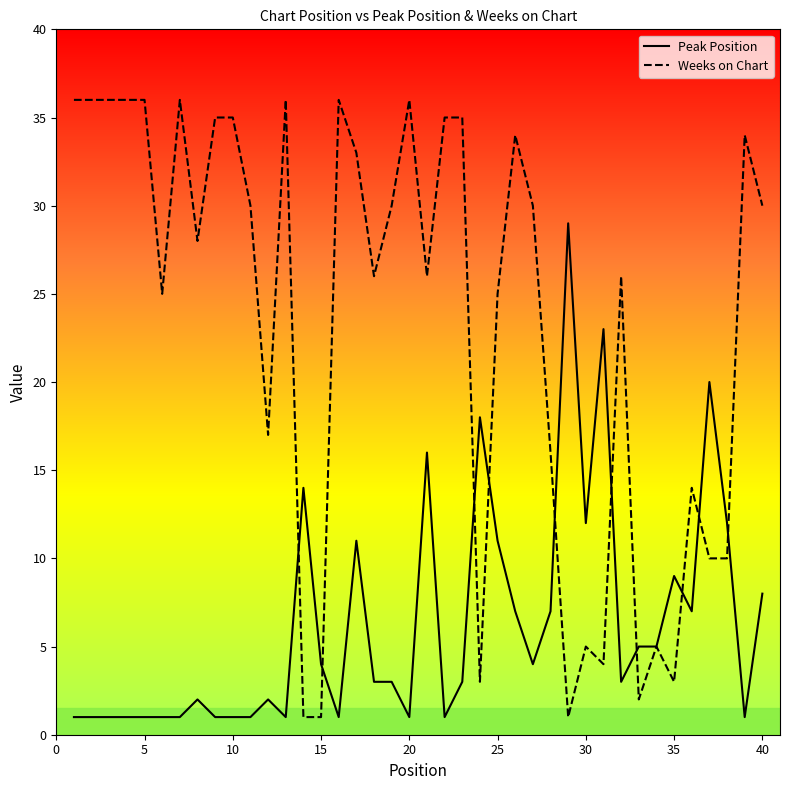

Which series has the largest total across all categories?

Weeks on Chart